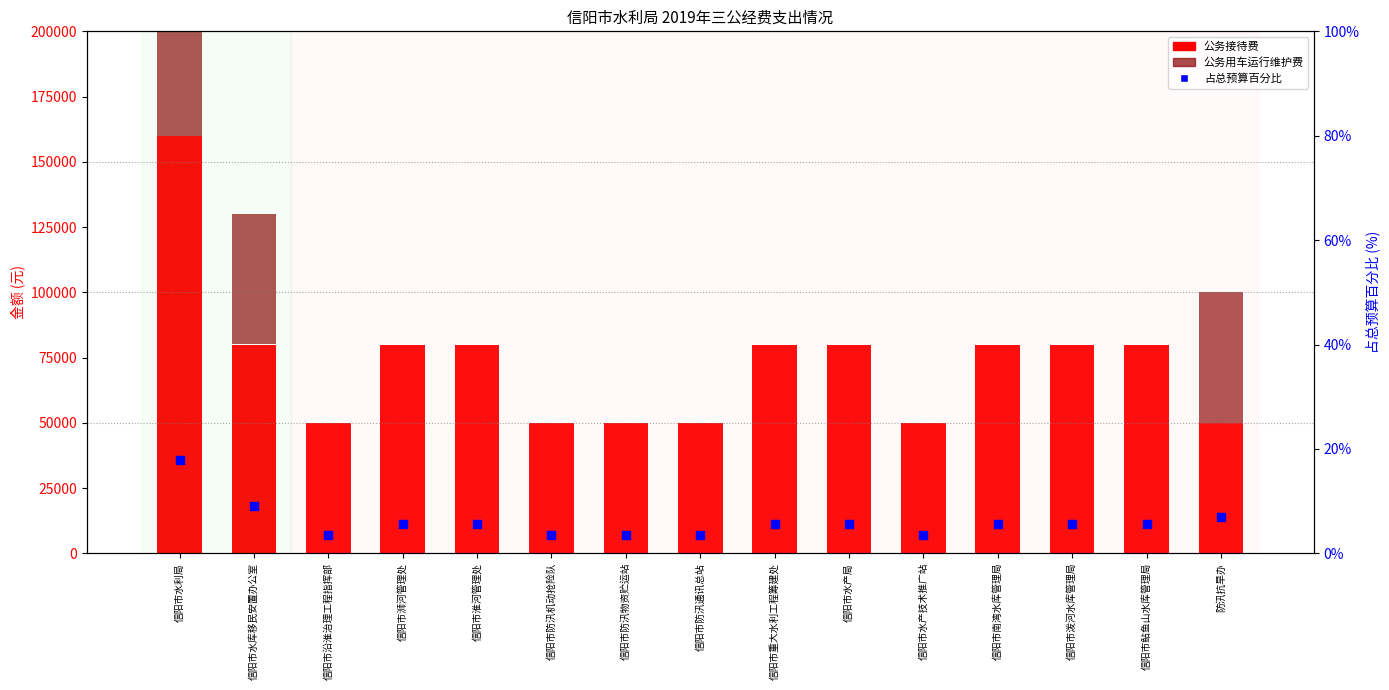

At how many categories does at least one series exceed 16113?

15